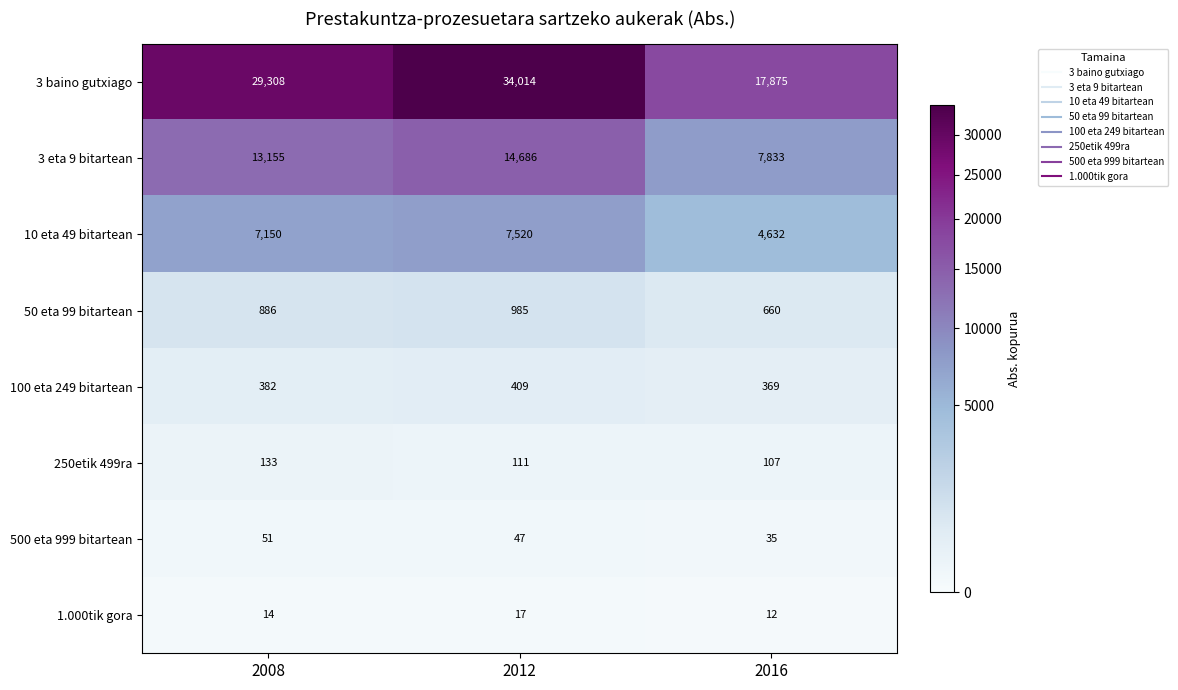

Is it true that 250etik 499ra equals 107 at 2016?

True